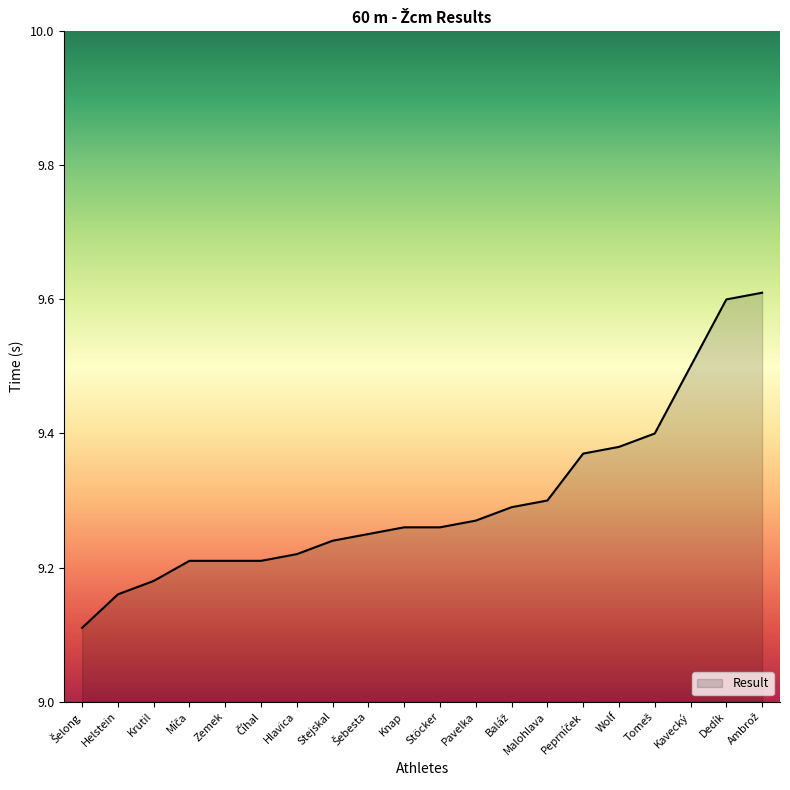

Approximately how many times larger is the value at Zemek compared to Wolf?

1.0